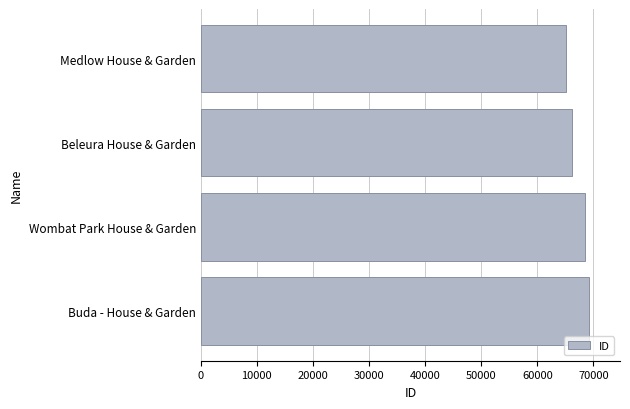

What is the sum of all values?

269169